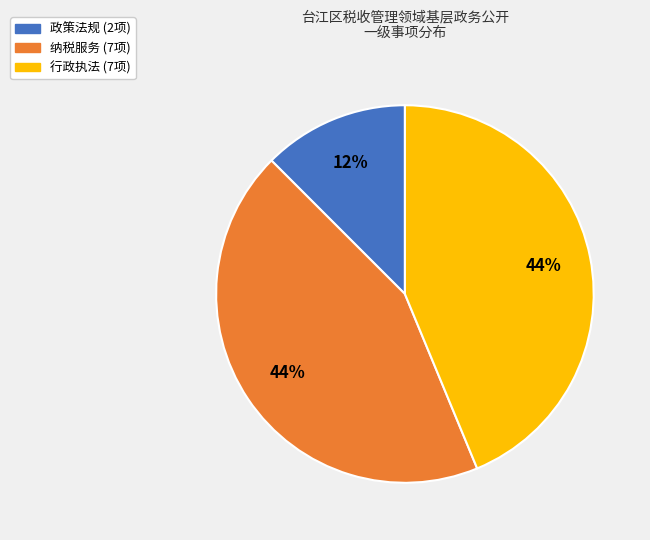

Is the sum of 行政执法 and 政策法规 greater than half?

Yes